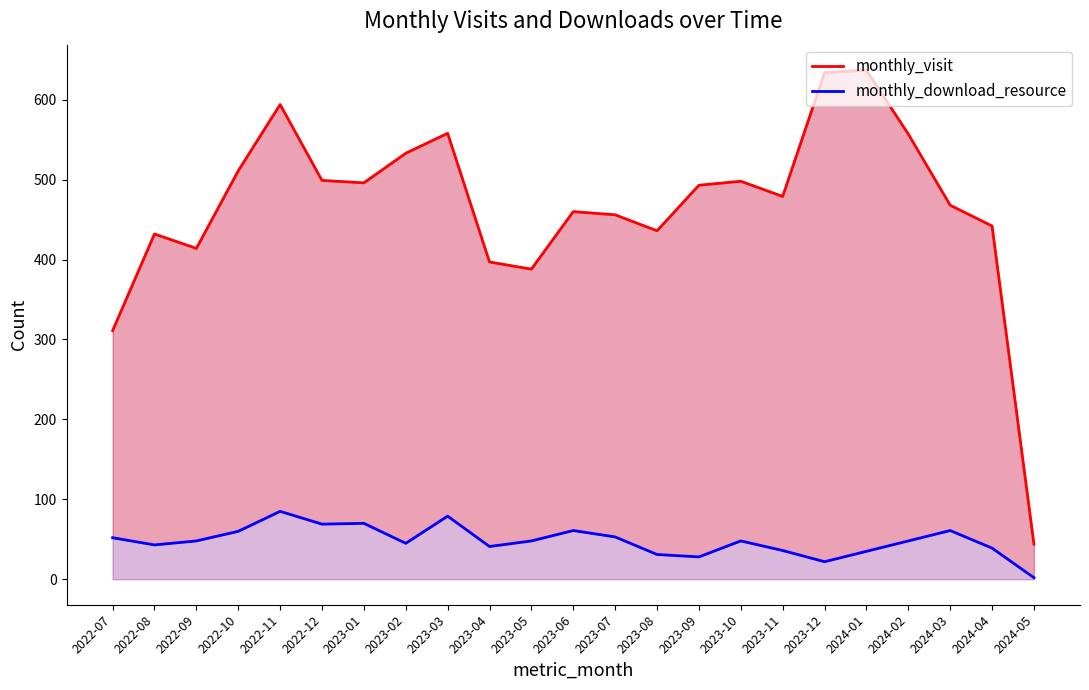

How many data points in monthly_download_resource are above 48?

9